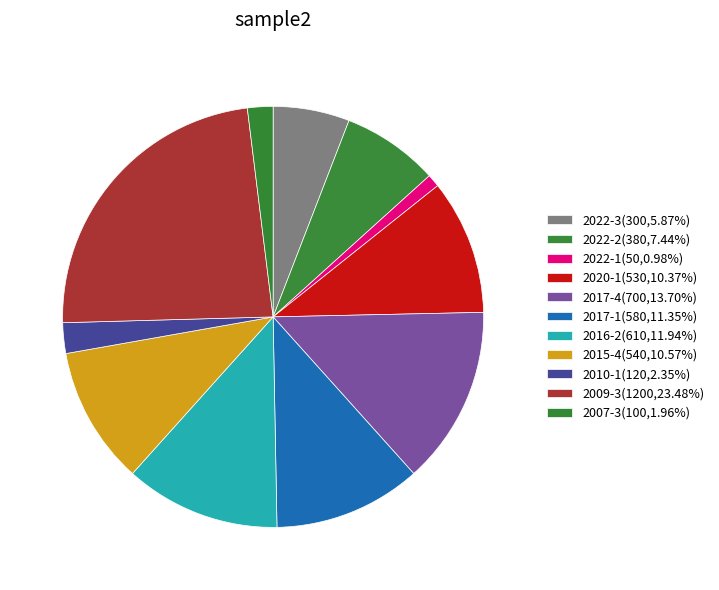

Rank the categories by value from highest to lowest.

2009-3, 2017-4, 2016-2, 2017-1, 2015-4, 2020-1, 2022-2, 2022-3, 2010-1, 2007-3, 2022-1